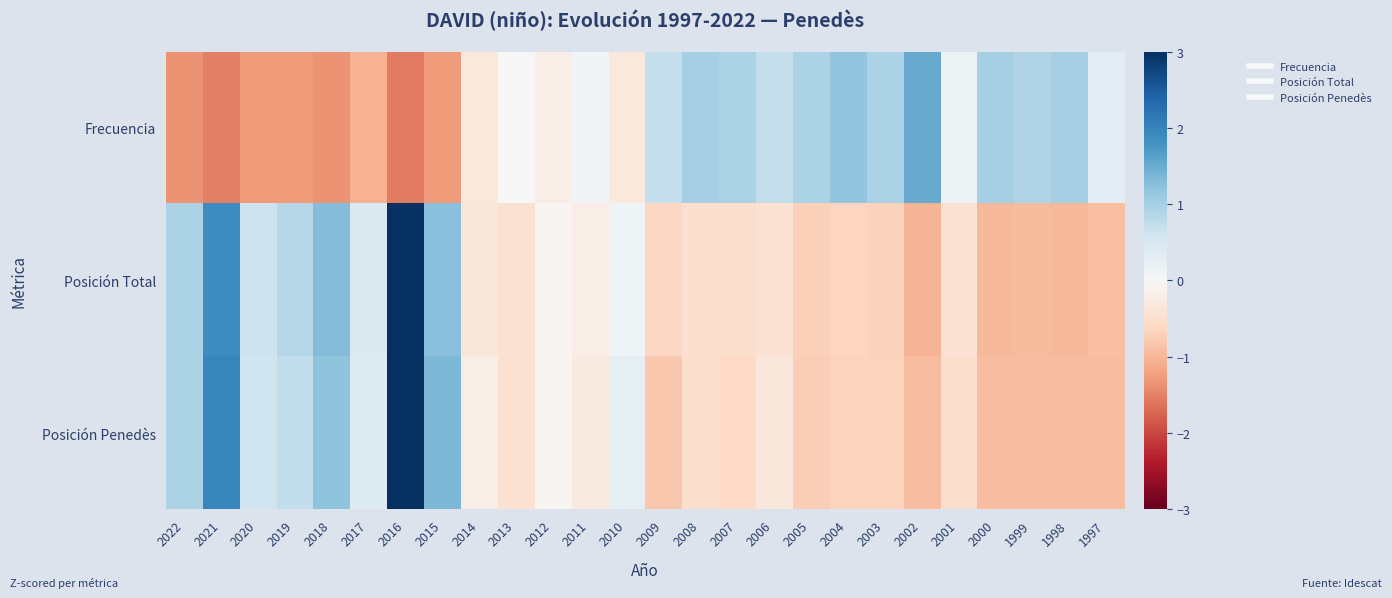

Reading left to right, list all the values displayed in this chart.

Frecuencia: 2022=-1.3	2021=-1.5	2020=-1.3	2019=-1.3	2018=-1.3	2017=-1.1	2016=-1.6	2015=-1.3	2014=-0.3	2013=-0.0	2012=-0.2	2011=0.1	2010=-0.3	2009=0.7	2008=1.0	2007=1.0	2006=0.7	2005=1.0	2004=1.2	2003=1.0	2002=1.5	2001=0.1	2000=1.0	1999=0.9	1998=1.0	1997=0.3
Posición Total: 2022=1.0	2021=1.9	2020=0.6	2019=0.8	2018=1.3	2017=0.4	2016=3.0	2015=1.3	2014=-0.3	2013=-0.5	2012=-0.0	2011=-0.2	2010=0.1	2009=-0.6	2008=-0.5	2007=-0.5	2006=-0.5	2005=-0.7	2004=-0.6	2003=-0.7	2002=-1.0	2001=-0.4	2000=-1.0	1999=-0.9	1998=-1.0	1997=-0.9
Posición Penedès: 2022=0.9	2021=1.9	2020=0.6	2019=0.7	2018=1.2	2017=0.4	2016=3.0	2015=1.3	2014=-0.2	2013=-0.5	2012=-0.1	2011=-0.3	2010=0.3	2009=-0.8	2008=-0.5	2007=-0.6	2006=-0.3	2005=-0.7	2004=-0.7	2003=-0.7	2002=-0.9	2001=-0.5	2000=-0.9	1999=-0.9	1998=-0.9	1997=-0.9